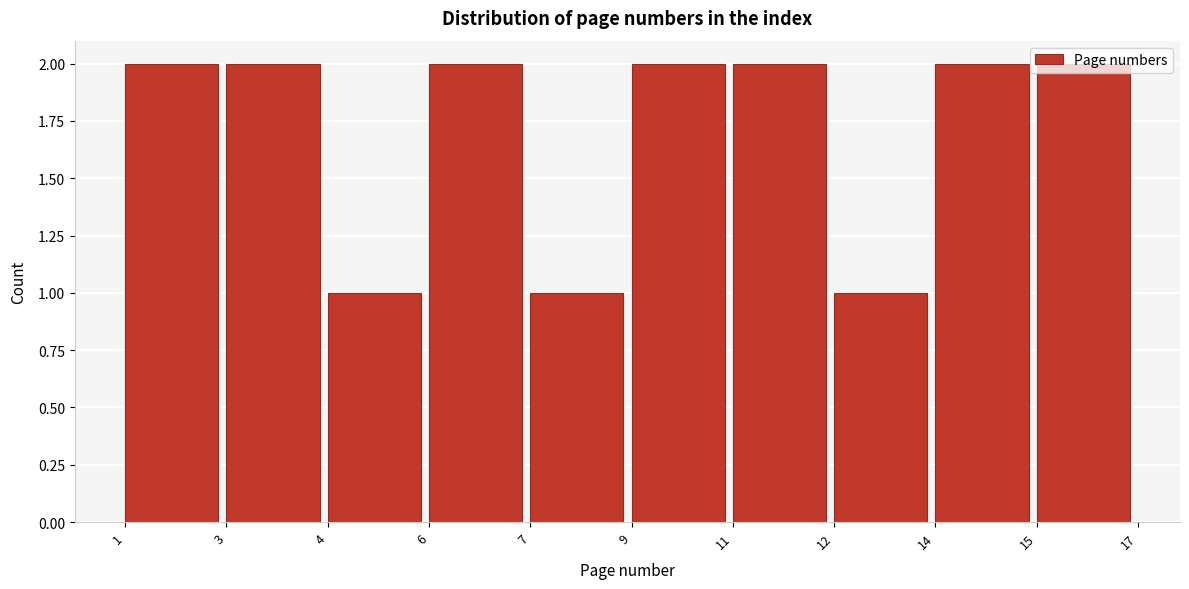

What is the value of the 4th bar from the left?

2